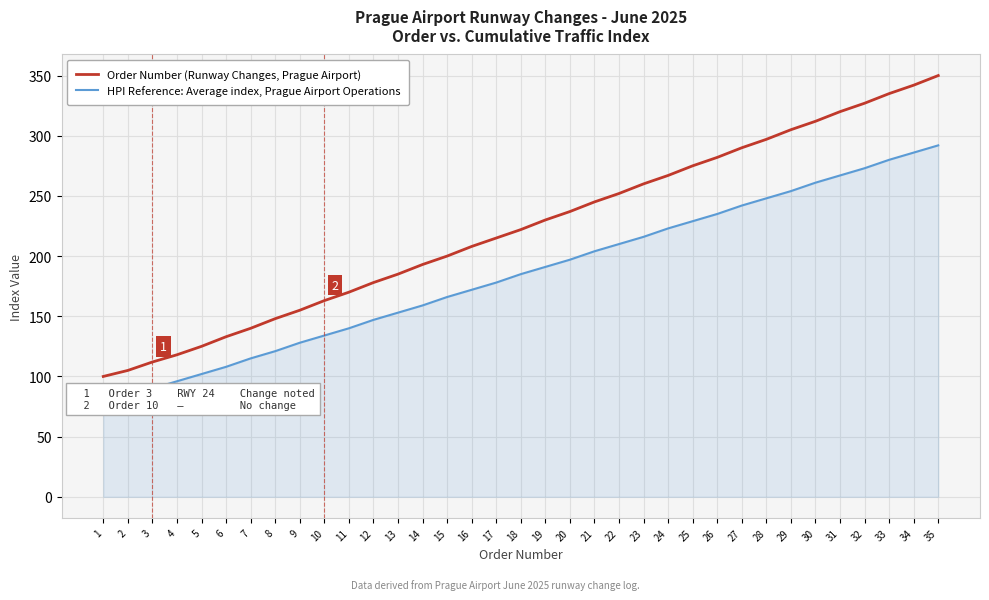

Reading left to right, what are all the values shown in this chart?

Order Number (Runway Changes): 1=100	2=105	3=112	4=118	5=125	6=133	7=140	8=148	9=155	10=163	11=170	12=178	13=185	14=193	15=200	16=208	17=215	18=222	19=230	20=237	21=245	22=252	23=260	24=267	25=275	26=282	27=290	28=297	29=305	30=312	31=320	32=327	33=335	34=342	35=350
HPI Reference: Average index, Prague Airport: 1=80	2=85	3=90	4=96	5=102	6=108	7=115	8=121	9=128	10=134	11=140	12=147	13=153	14=159	15=166	16=172	17=178	18=185	19=191	20=197	21=204	22=210	23=216	24=223	25=229	26=235	27=242	28=248	29=254	30=261	31=267	32=273	33=280	34=286	35=292